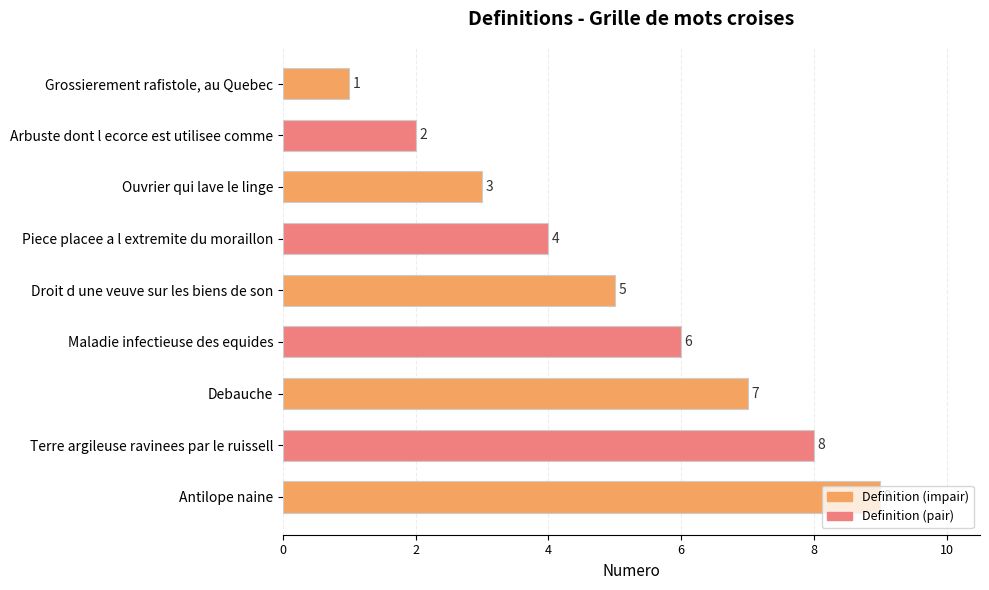

Count the values in the range 3 to 7.

5